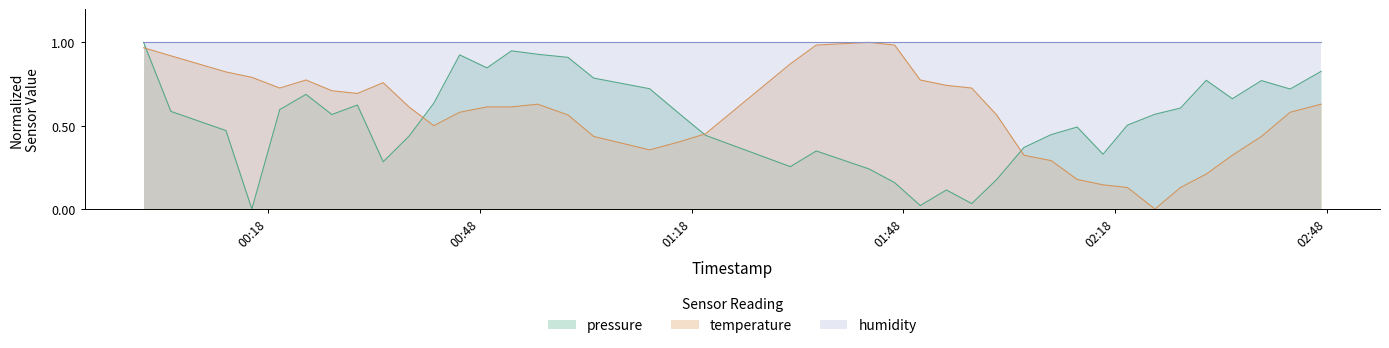

Which series has the largest total across all categories?

humidity